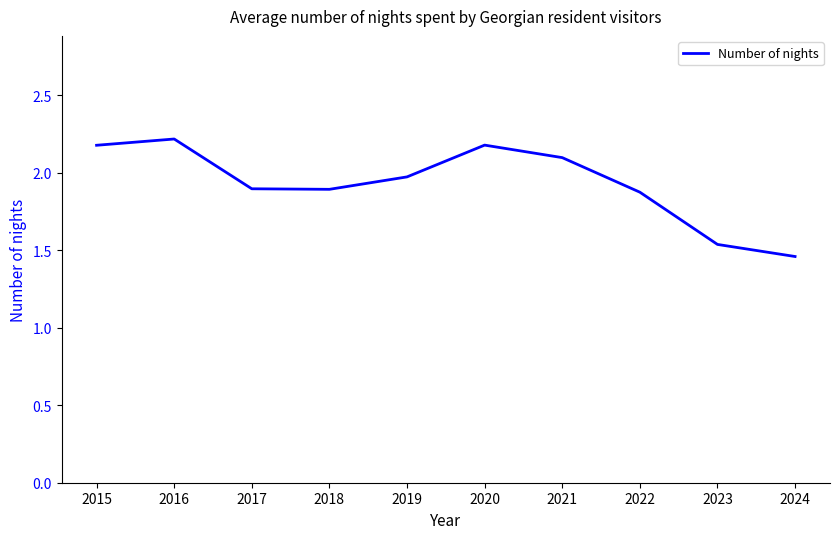

True or false: the data shows 3.5 at 2021.

False